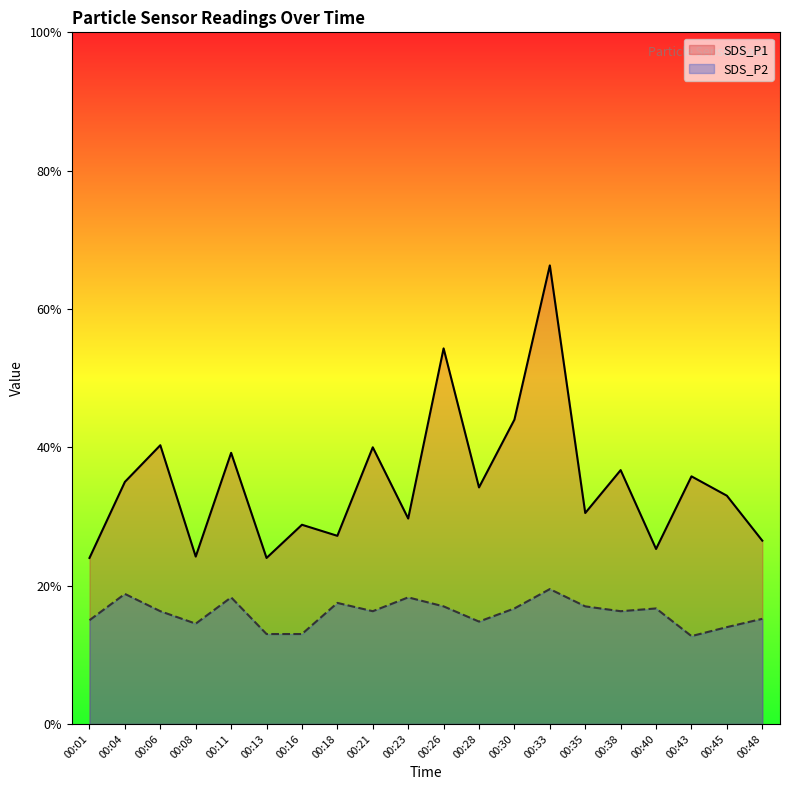

What is the spread (max minus min) of values at 00:16?

1.6